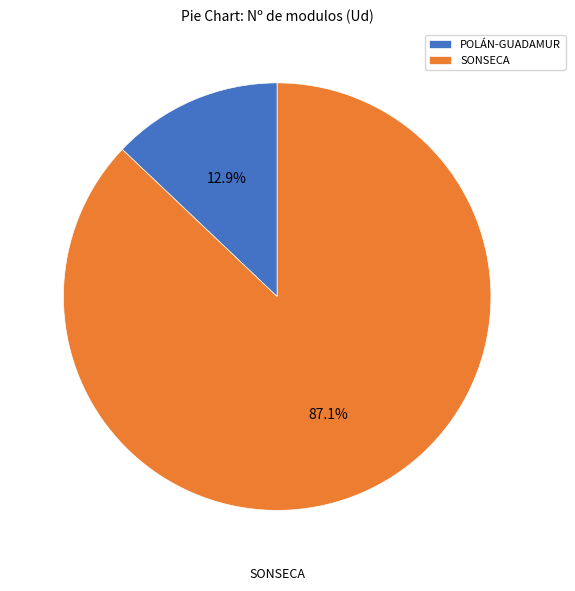

To the nearest percent, what portion does SONSECA represent?

87%